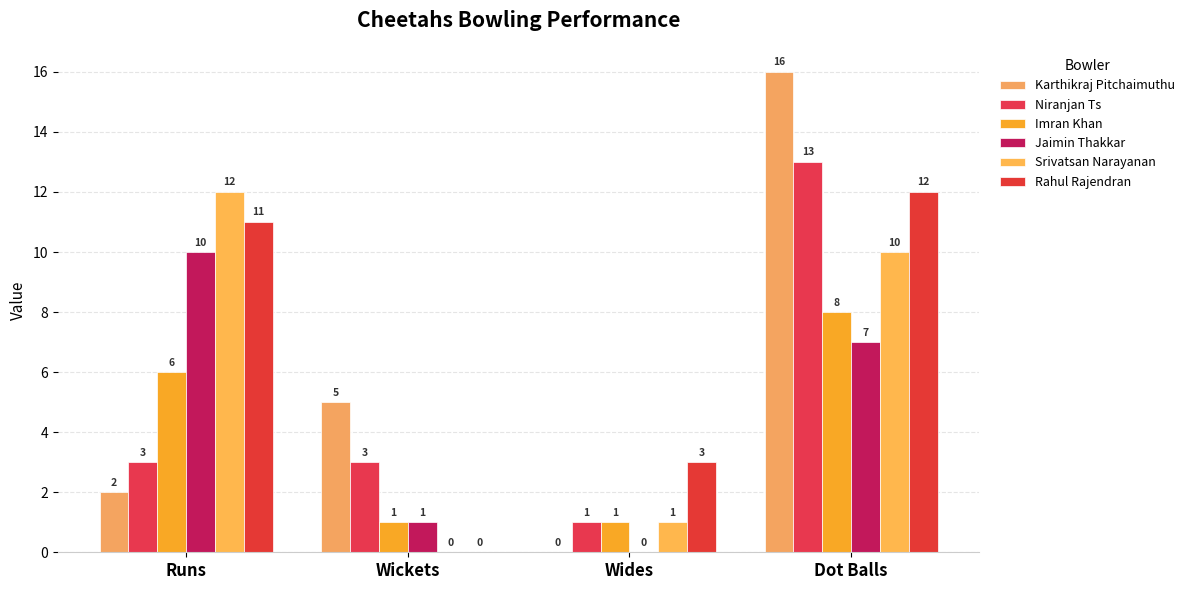

The Imran Khan series shows 1 at Wides. True or false?

True